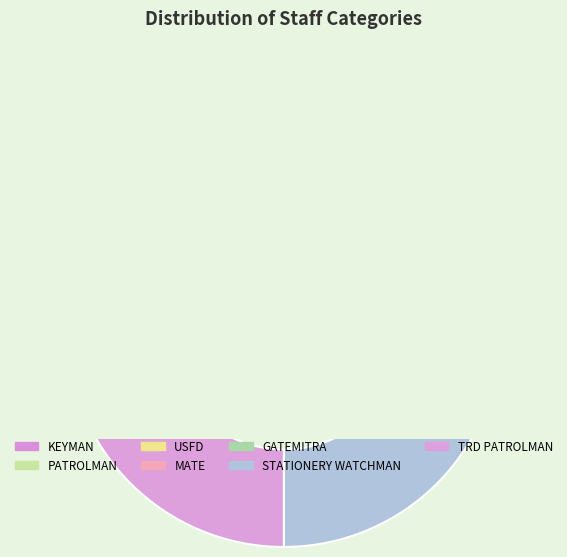

To the nearest percent, what is the difference between the largest and smallest slice percentages?

21%